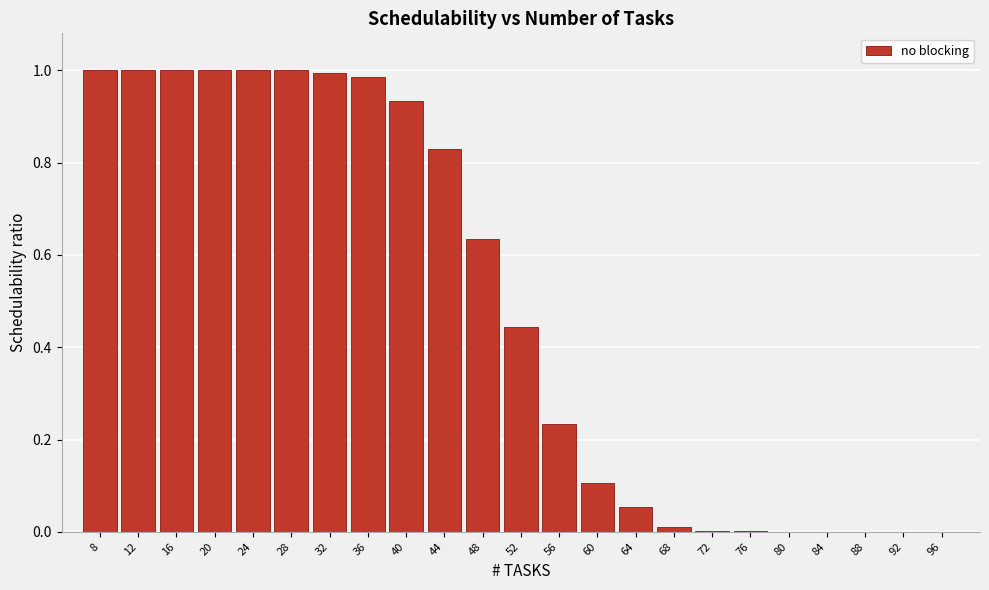

The value at 36 is 1.0. True or false?

True